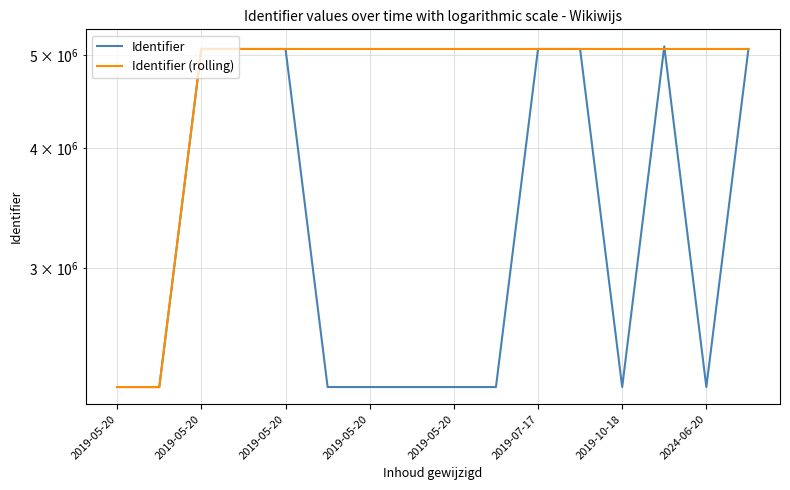

What is the value of the Identifier (rolling) point at the 11th from the left?

5073884